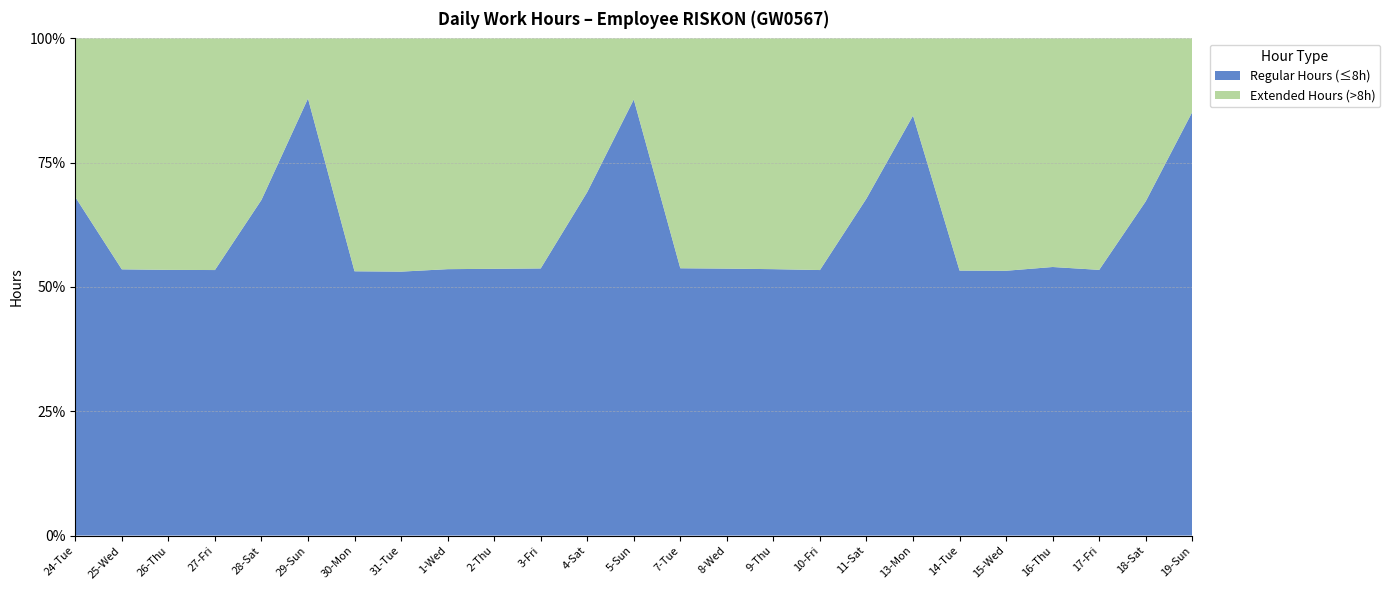

What is the difference between the maximum and minimum values in the Regular Hours (≤8h) series?

34.8